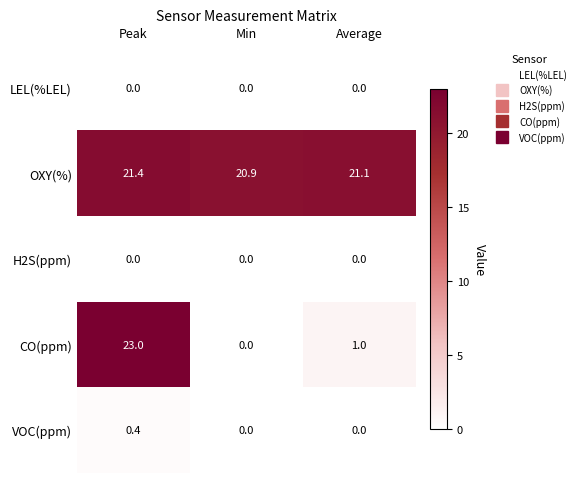

How many VOC(ppm) values are between 0 and 1?

3